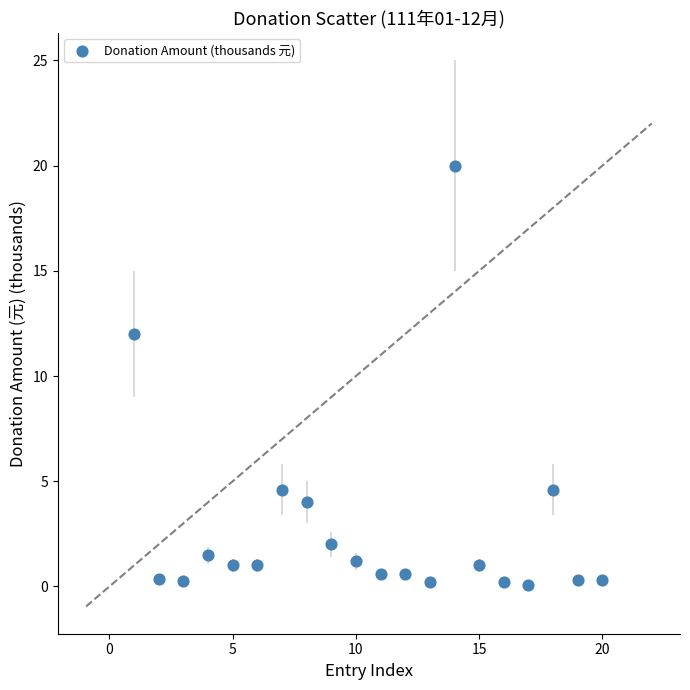

What Y value in the scatter plot is closest to 10?

12.0